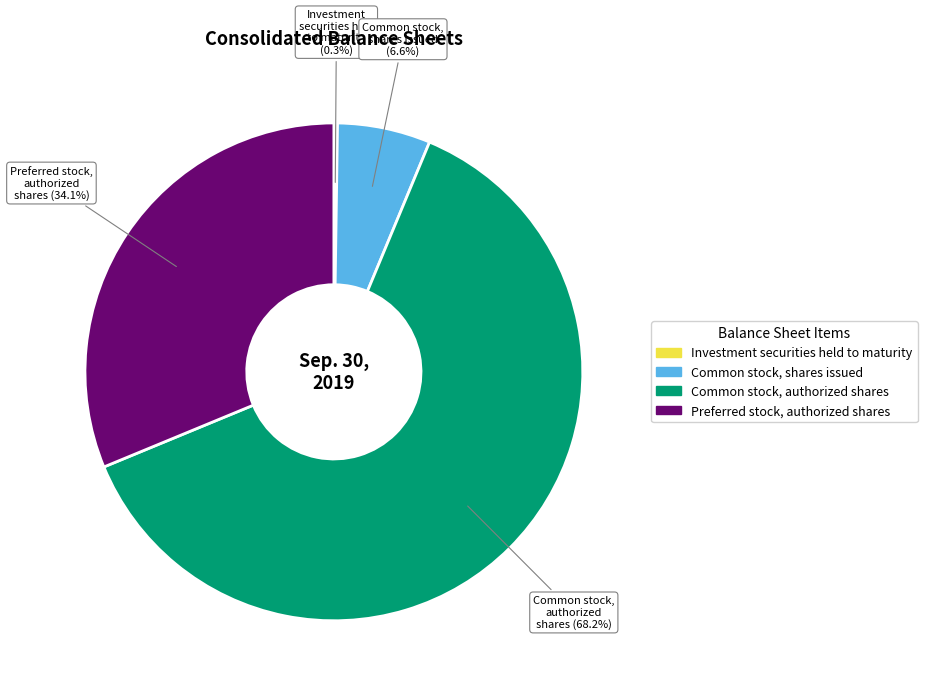

Approximately how many times larger is the value at Common stock, shares issued compared to Investment securities held to maturity?

25.7